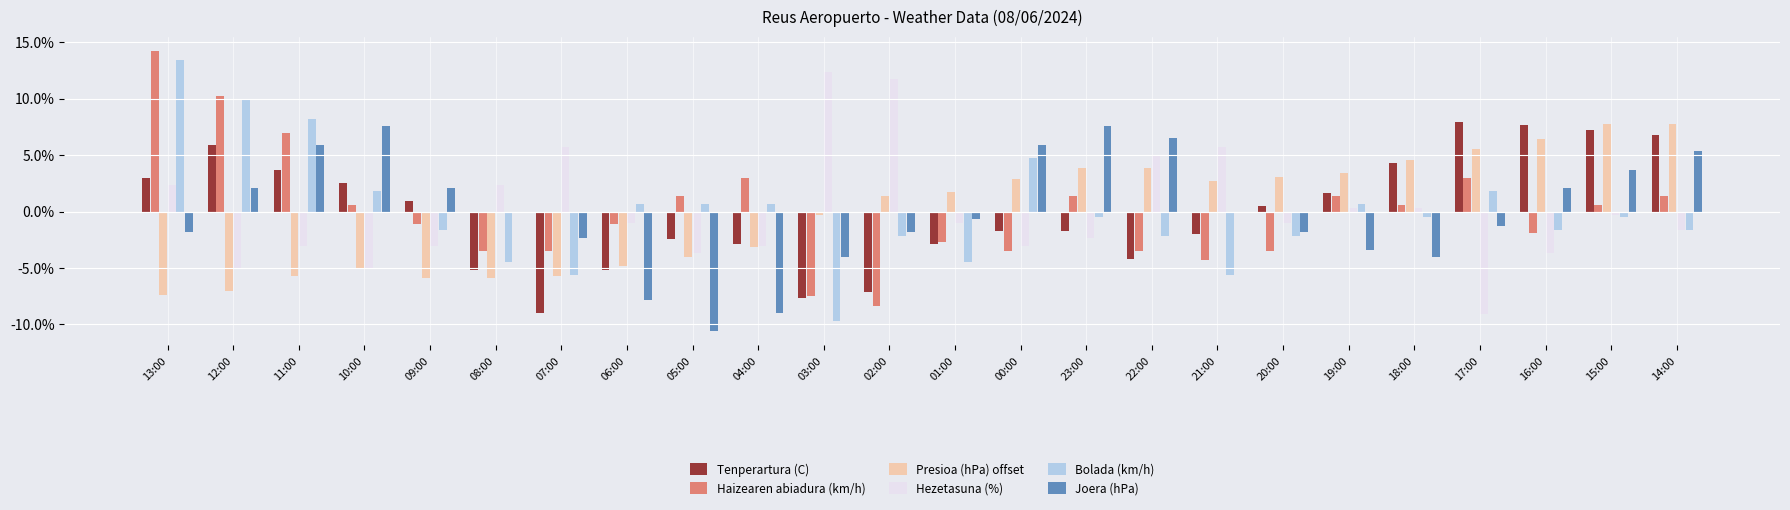

What is the difference between the second highest and minimum values in the Bolada (km/h) series?

19.7